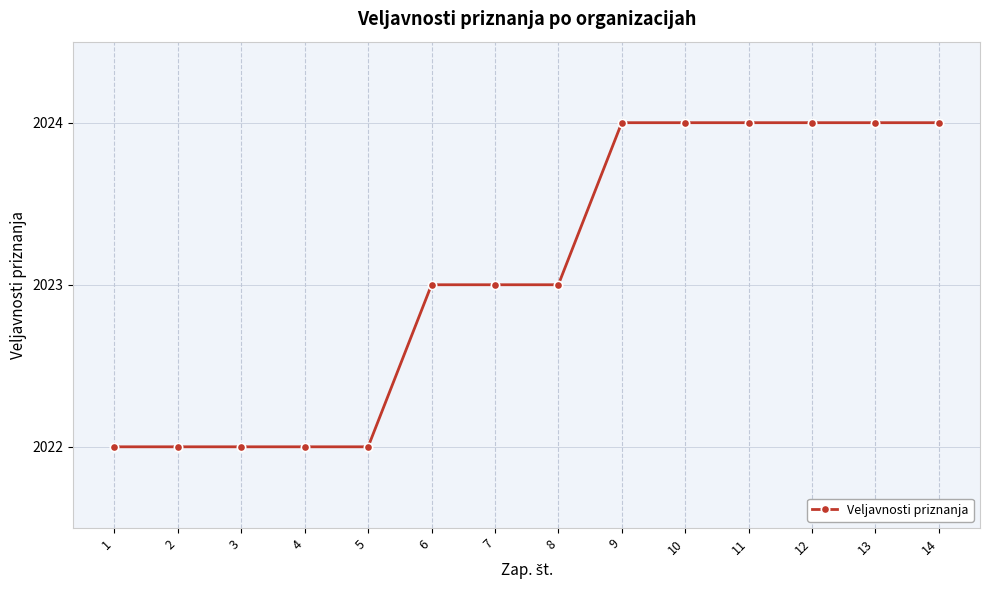

Does the chart display data point markers on the line(s)?

Yes